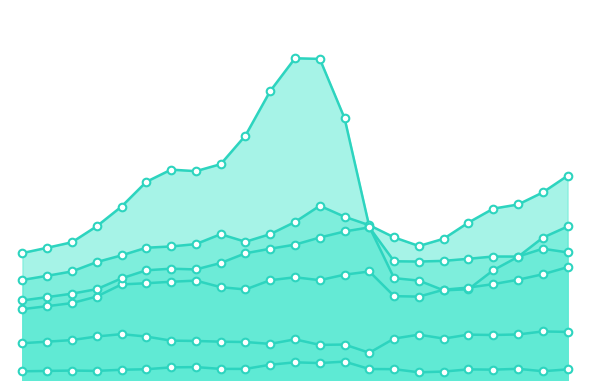

Which series has the largest Y range (max minus min)?

Construction